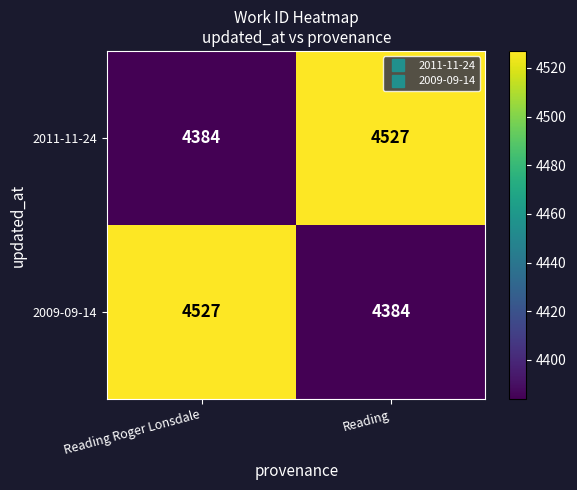

List the labels in order of 2009-09-14 value, largest first.

Reading Roger Lonsdale, Reading